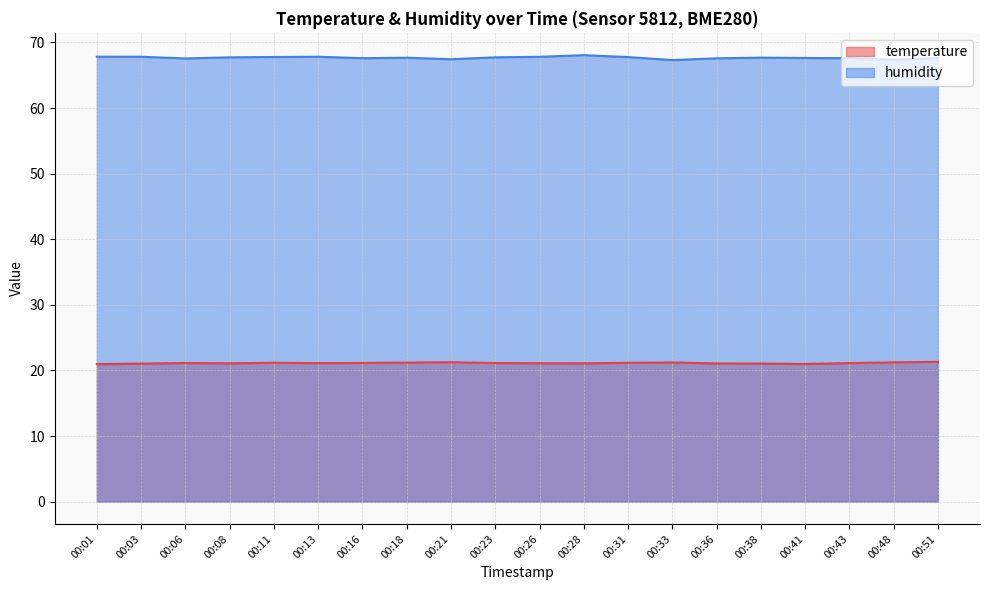

What is the sum of all humidity values?

1353.4